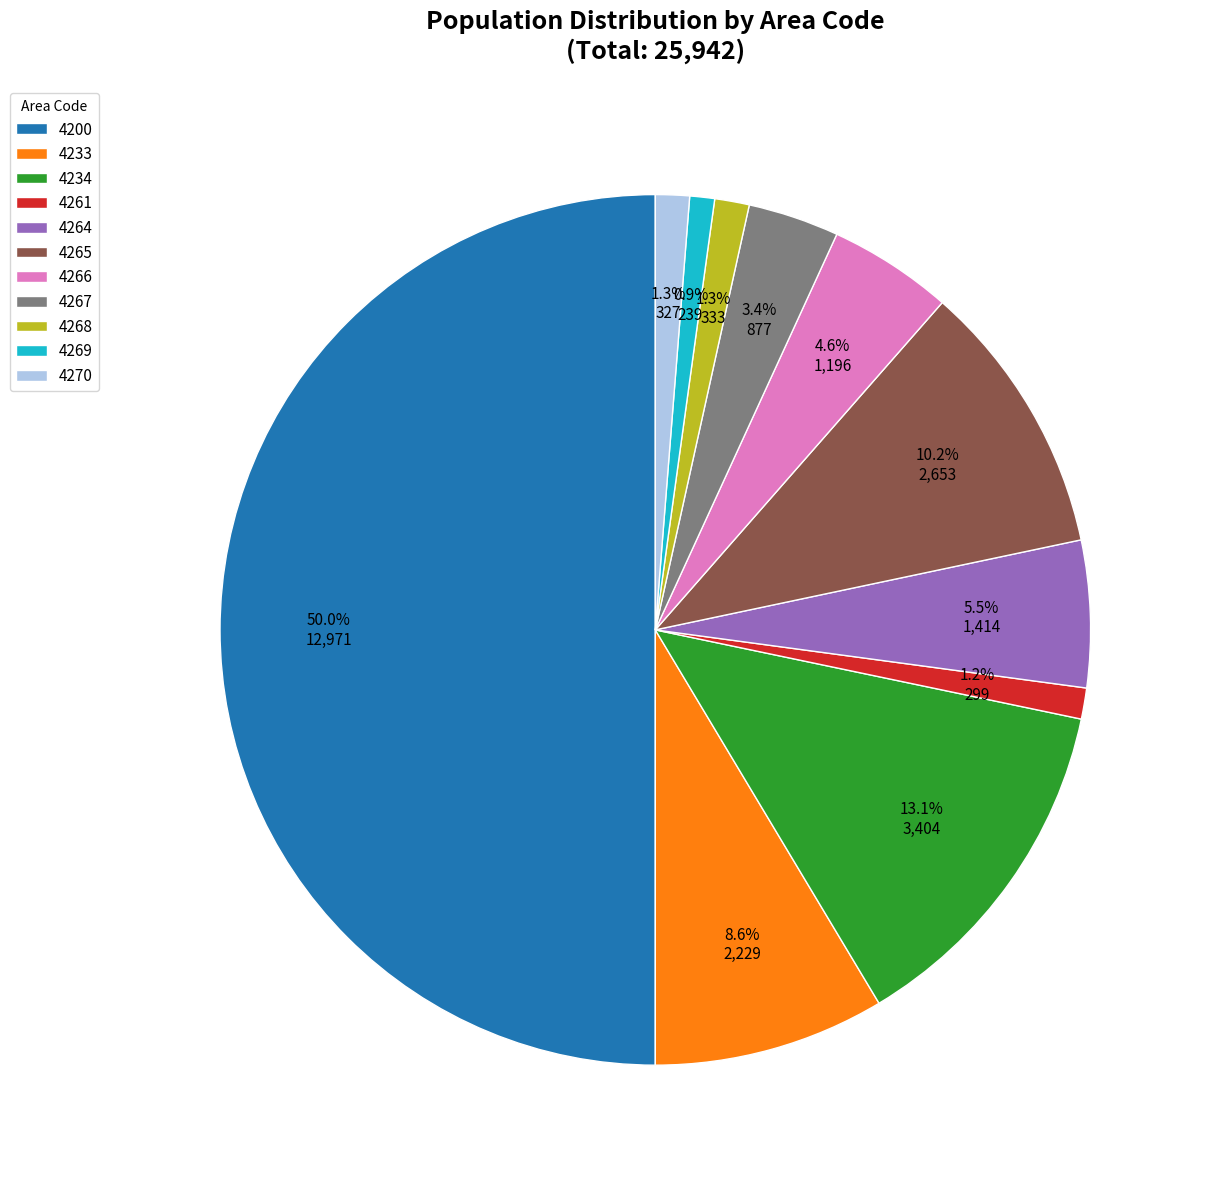

Count the number of slices in the pie.

11